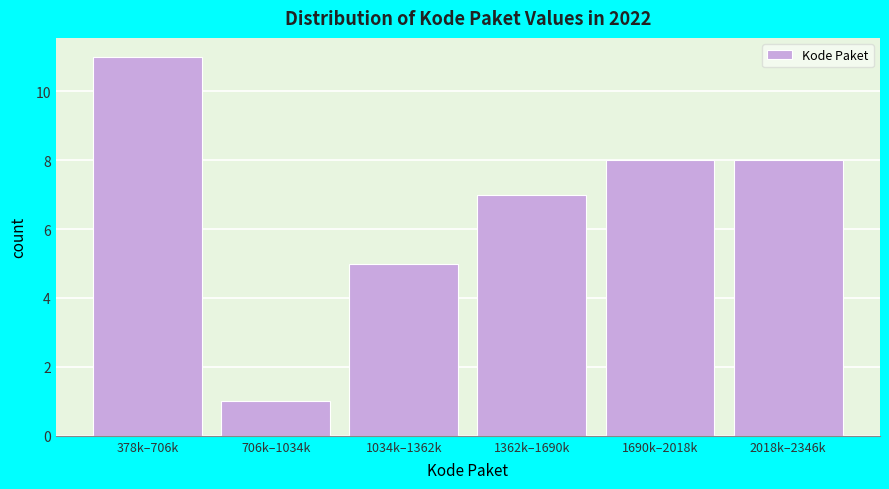

Reading left to right, what are all the values shown in this chart?

11	1	5	7	8	8